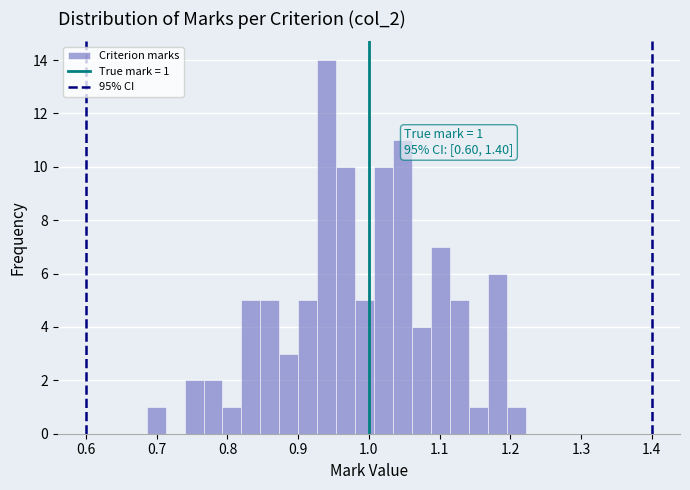

Read against the x-axis, roughly where is the centre of the tallest bar?

0.94